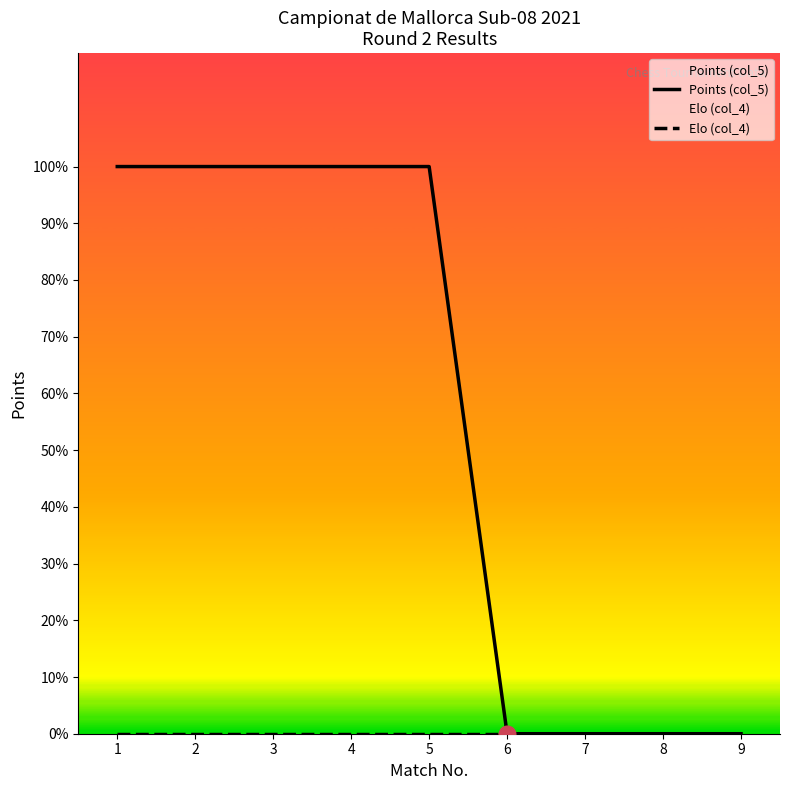

What is the maximum value shown in the chart?

1